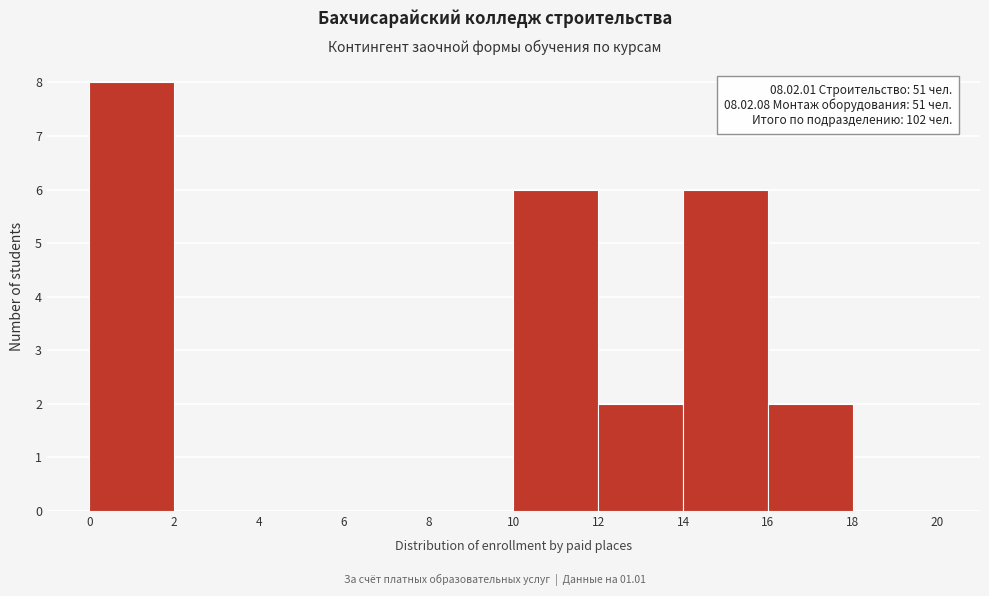

Over which range of the x-axis is the bar tallest?

0 to 2